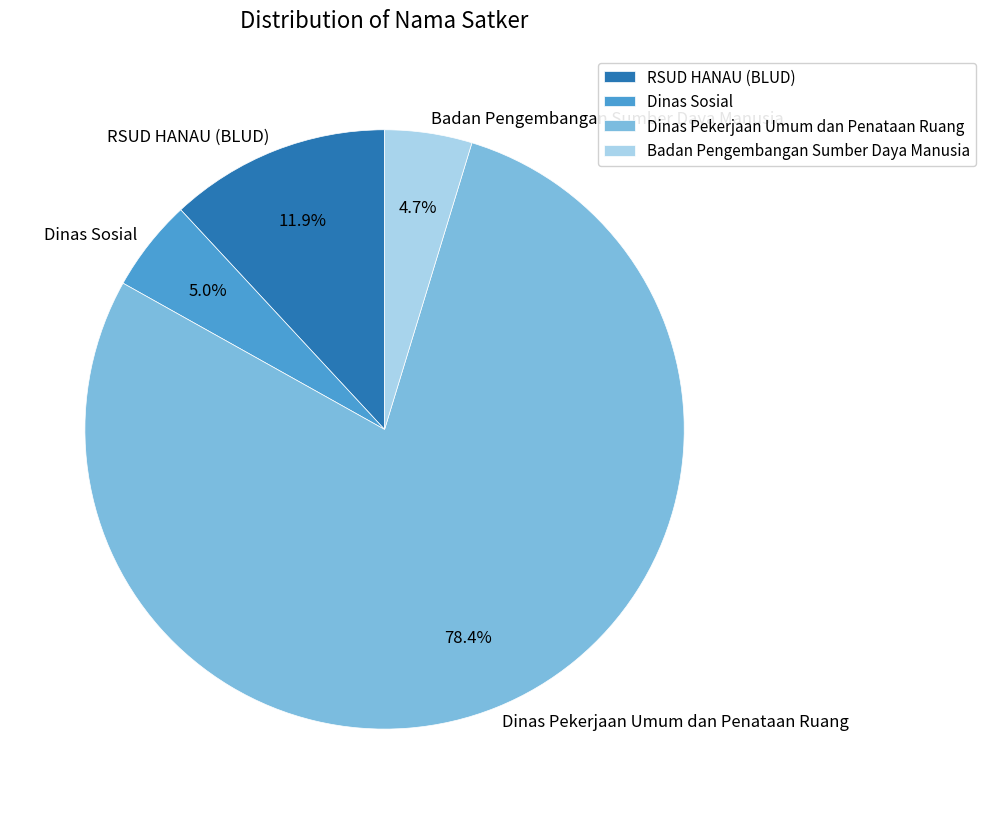

How many slices are in this pie chart?

4